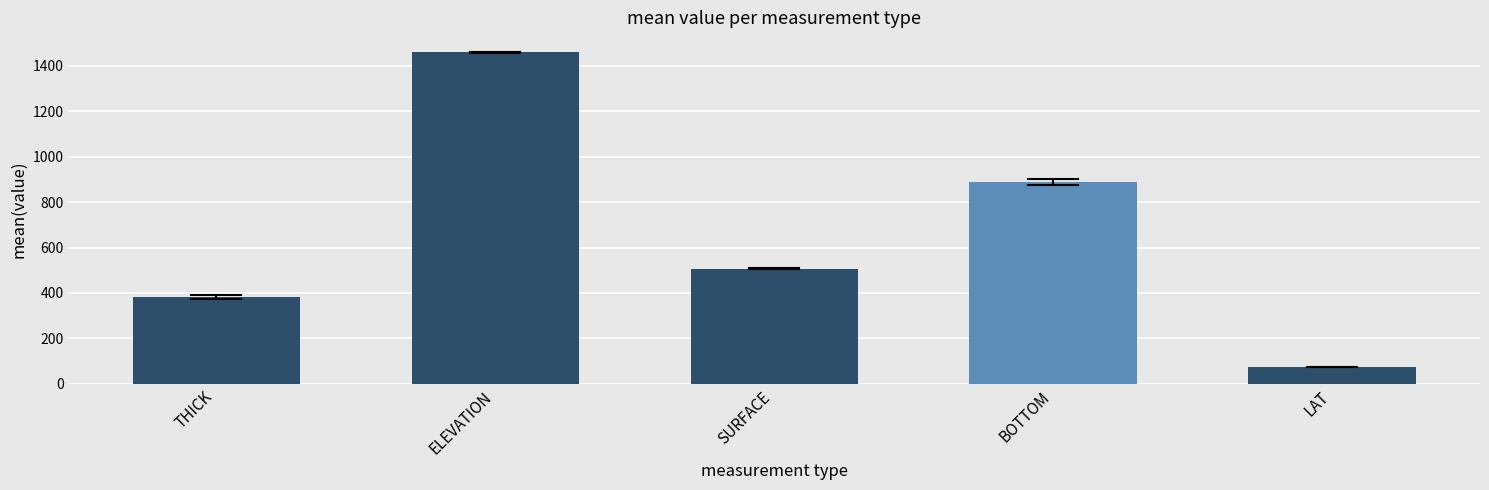

Reading left to right, transcribe all the data shown in this chart.

381.4	1460.2	507.5	888.9	74.7